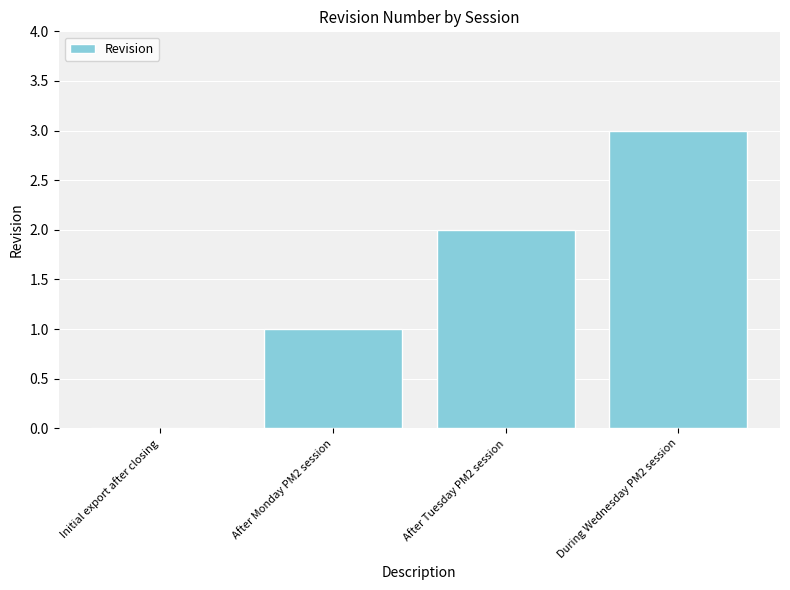

Are the bars horizontal?

No